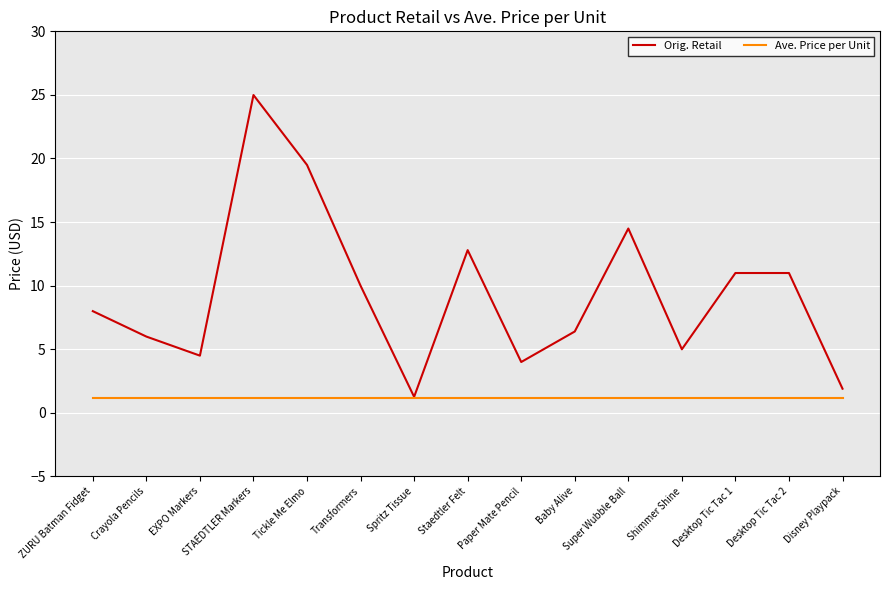

The value of Ave. Price per Unit at STAEDTLER Markers is 1.1. True or false?

True